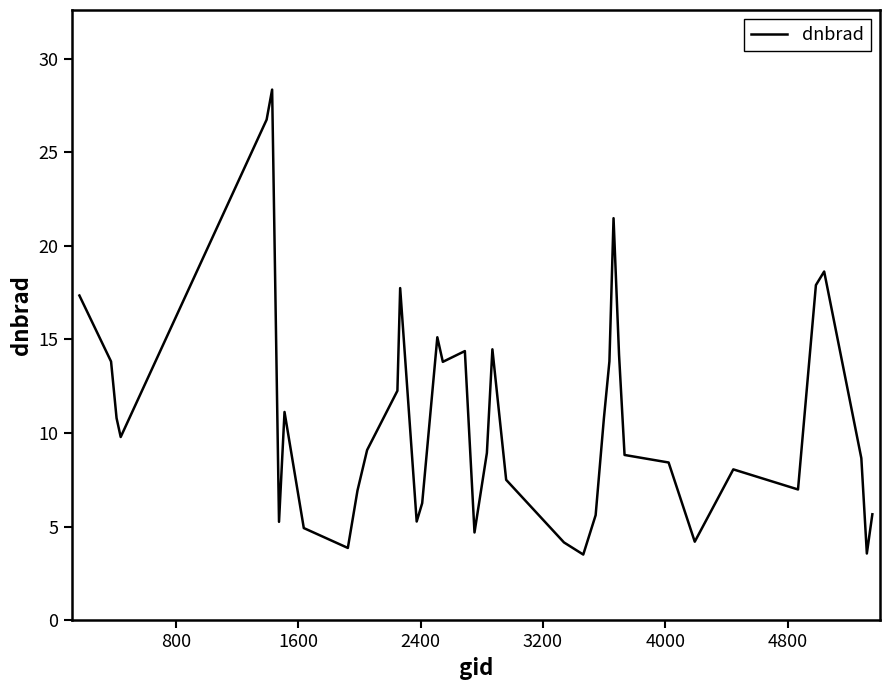

What is the maximum value shown in the chart?

28.4